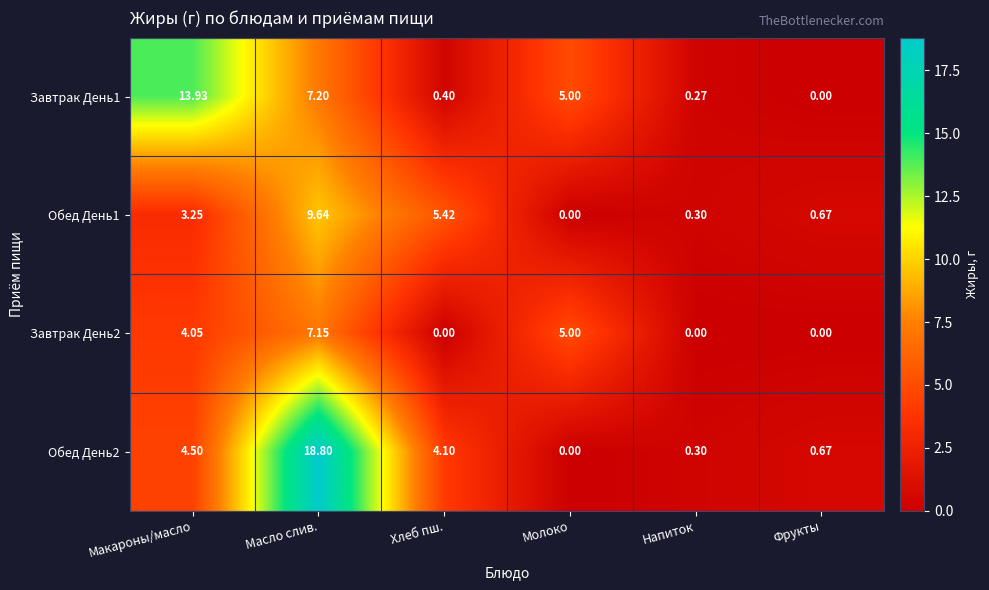

At which category is the sum across all series the highest?

Масло слив.